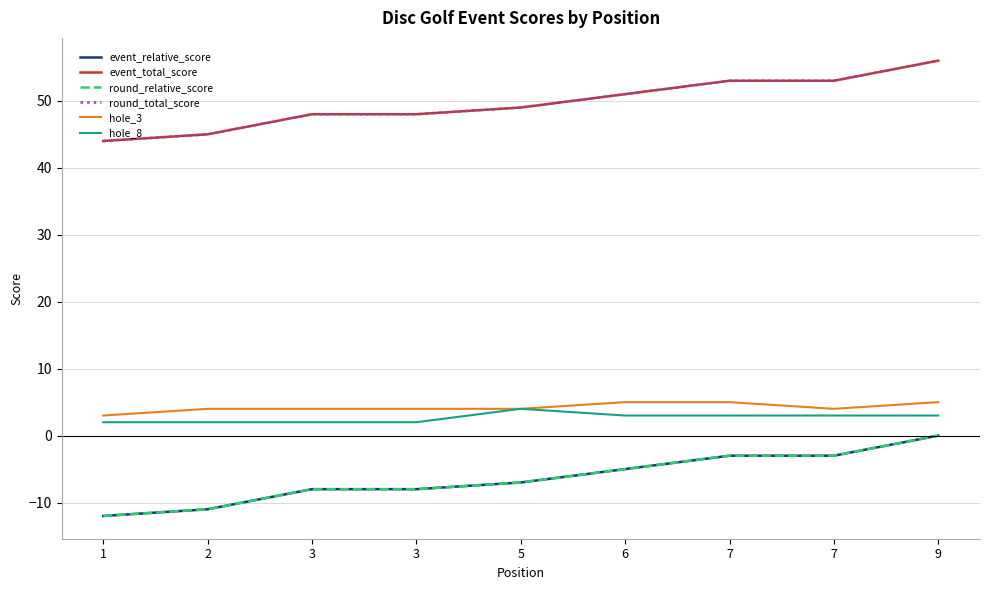

Reading left to right, what are all the values shown in this chart?

event_relative_score: -12	-11	-8	-8	-7	-5	-3	-3	0
event_total_score: 44	45	48	48	49	51	53	53	56
round_relative_score: -12	-11	-8	-8	-7	-5	-3	-3	0
round_total_score: 44	45	48	48	49	51	53	53	56
hole_3: 3	4	4	4	4	5	5	4	5
hole_8: 2	2	2	2	4	3	3	3	3